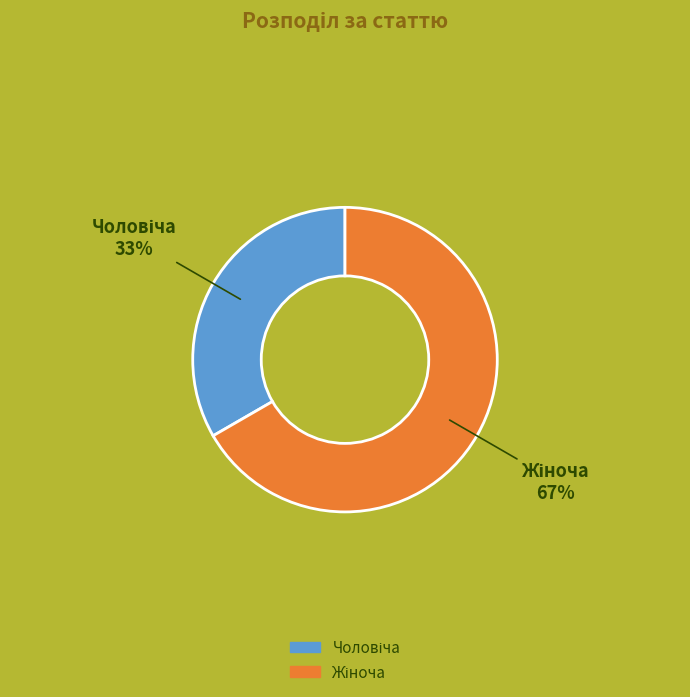

Is there any slice that represents more than half of the pie?

Yes